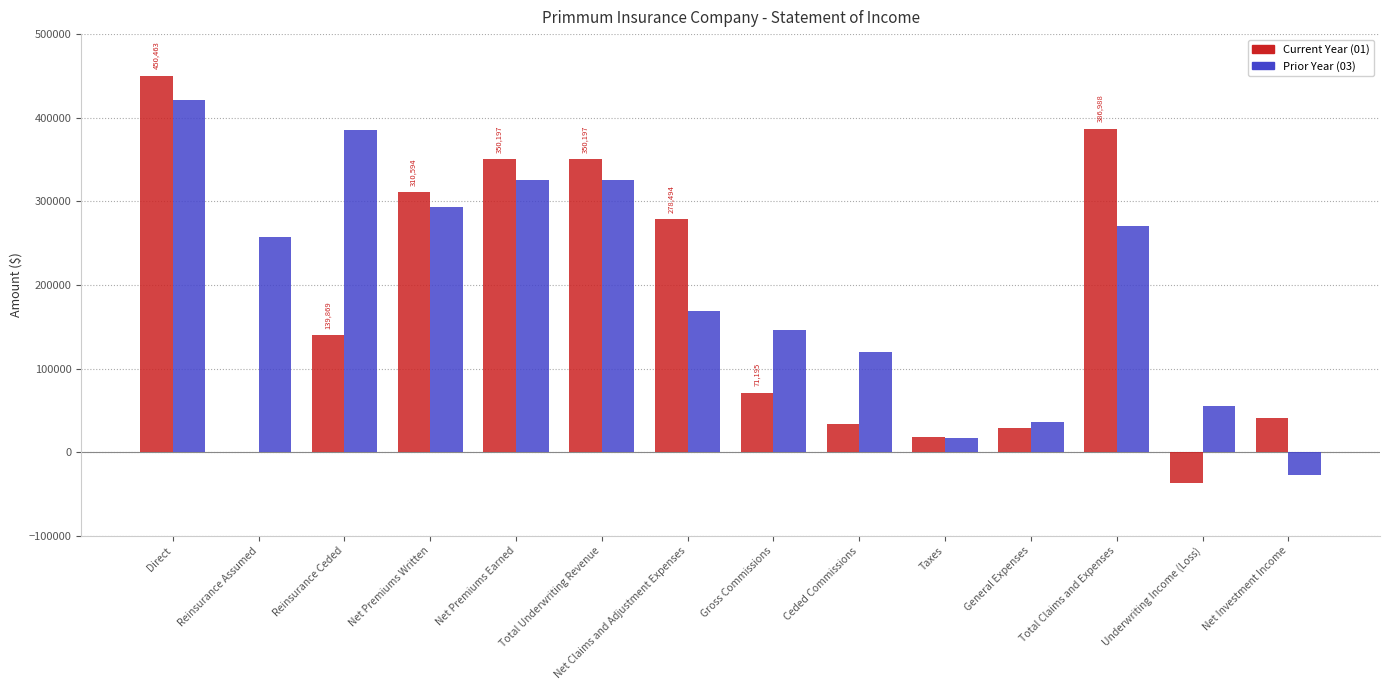

What is the sum of the Current Year (01) values at Underwriting Income (Loss) and Ceded Commissions?

-2528